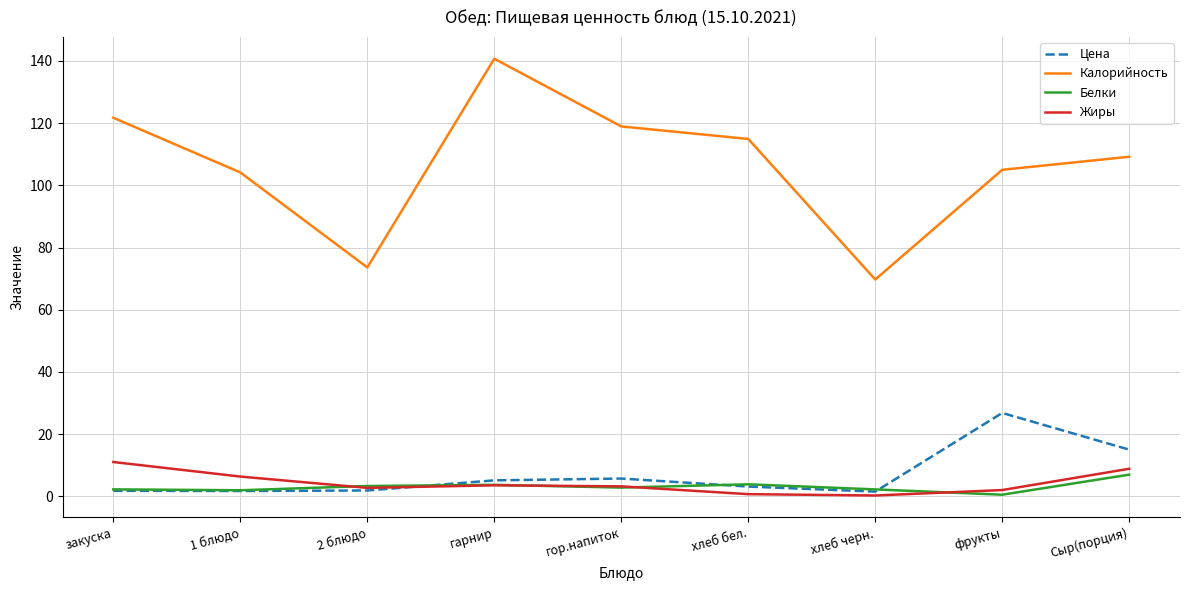

At how many categories does at least one series exceed 58?

9